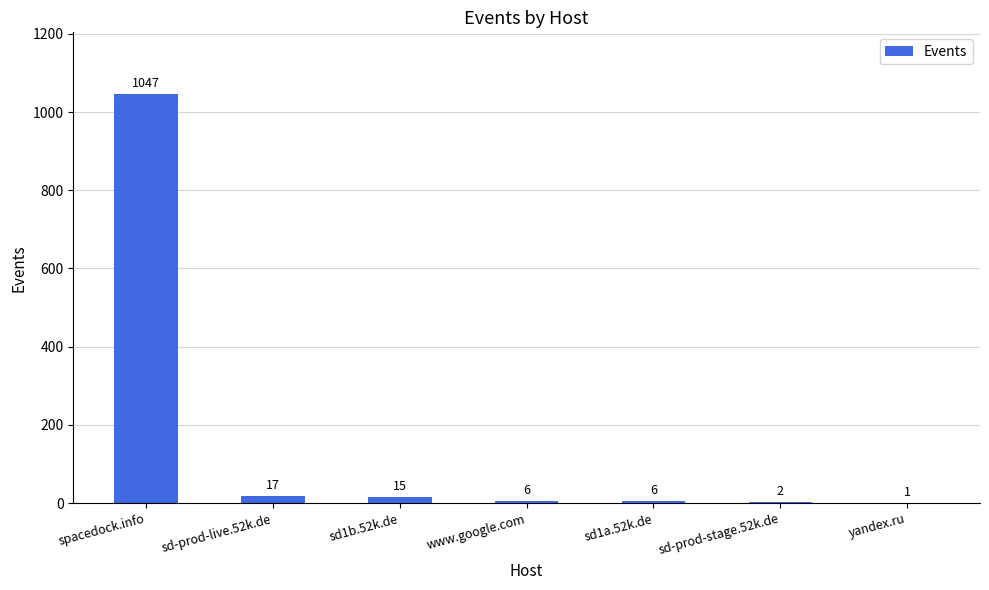

Where does the data first go above 6?

spacedock.info